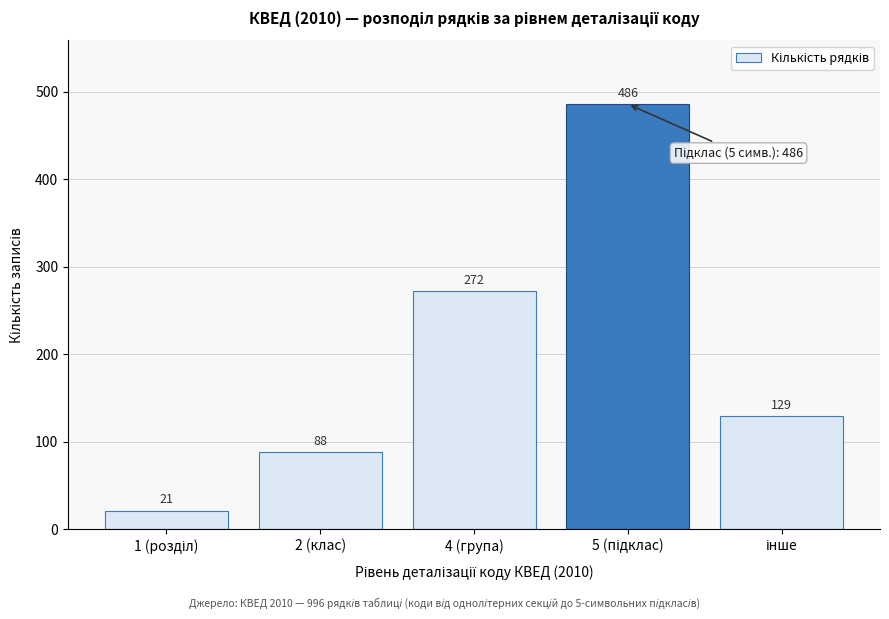

Reading left to right, extract all data points from this chart.

21	88	272	486	129